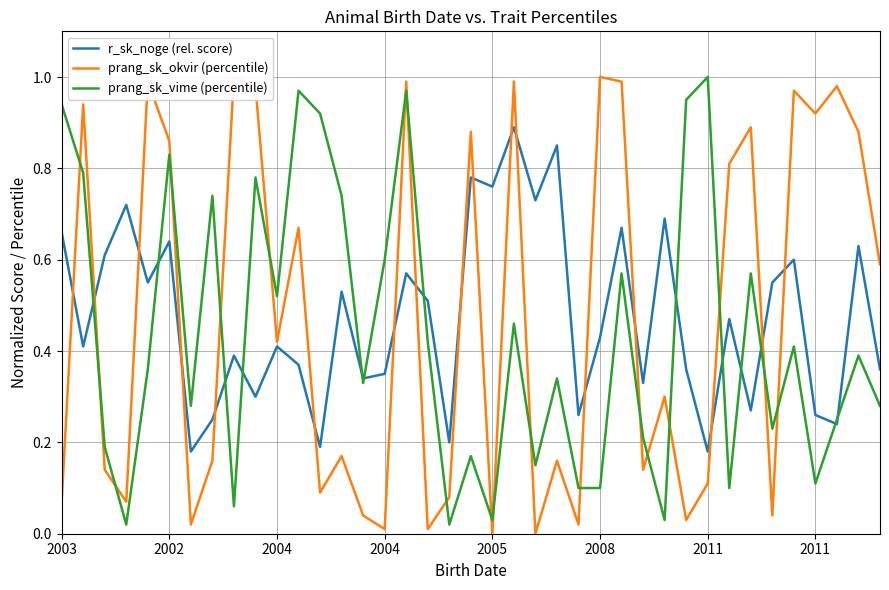

How many times do prang_sk_okvir (percentile) and r_sk_noge (rel. score) cross each other?

17